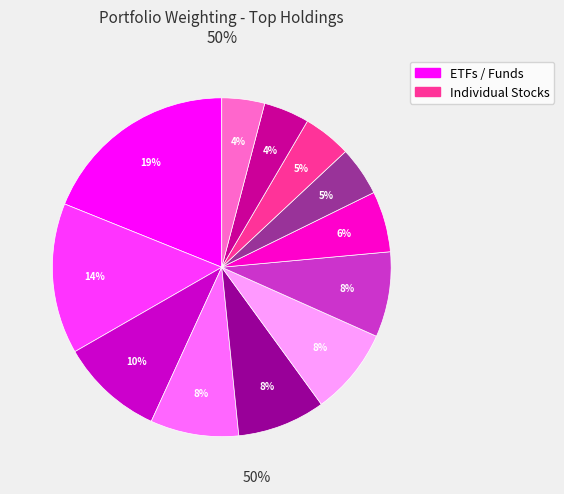

To the nearest percent, what is the average slice percentage?

8%